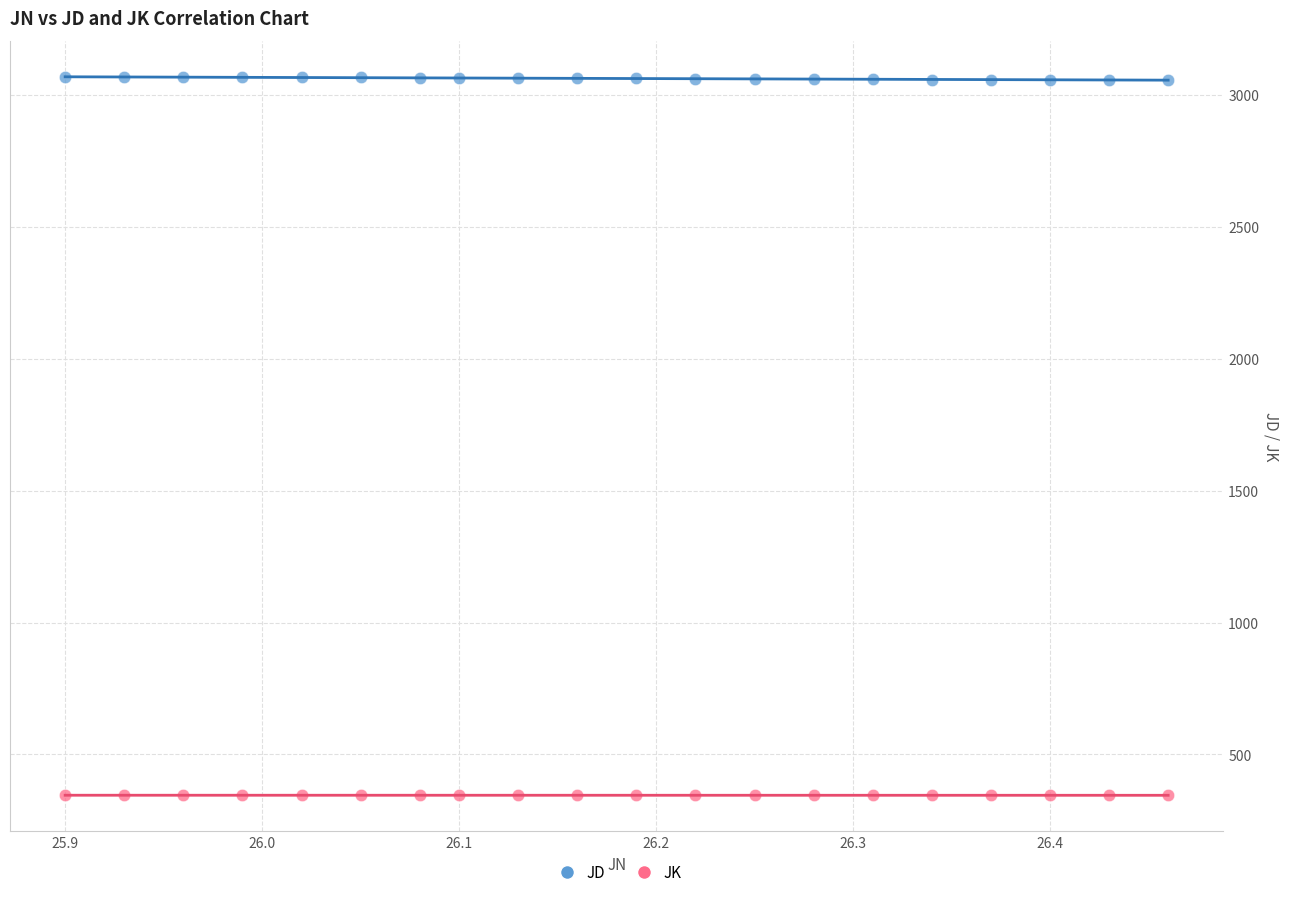

Which series contains the highest Y value?

JD